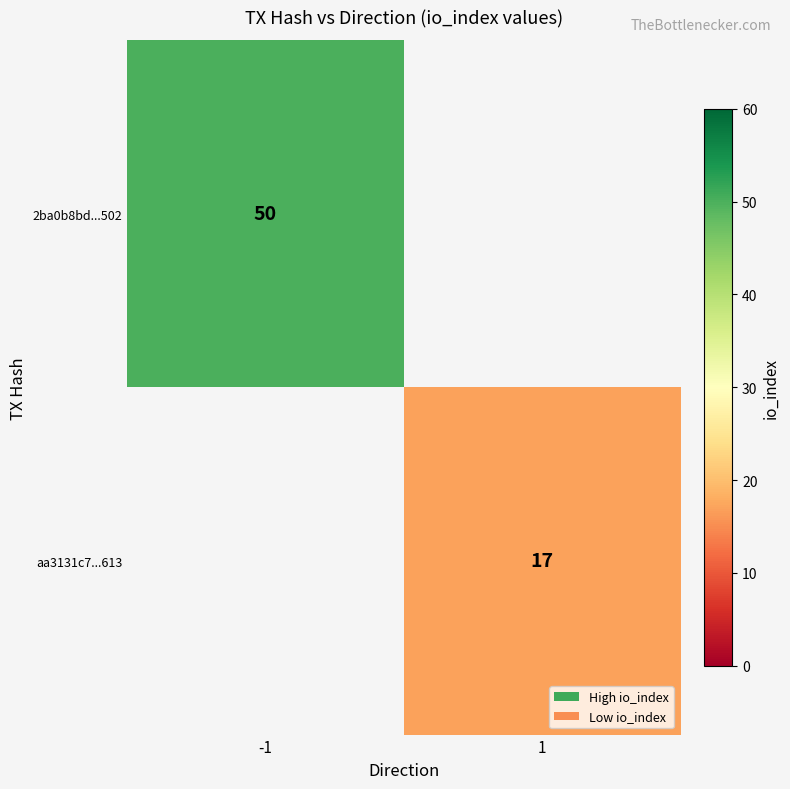

Where is 2ba0b8bd...502 nearest to the value 50?

-1